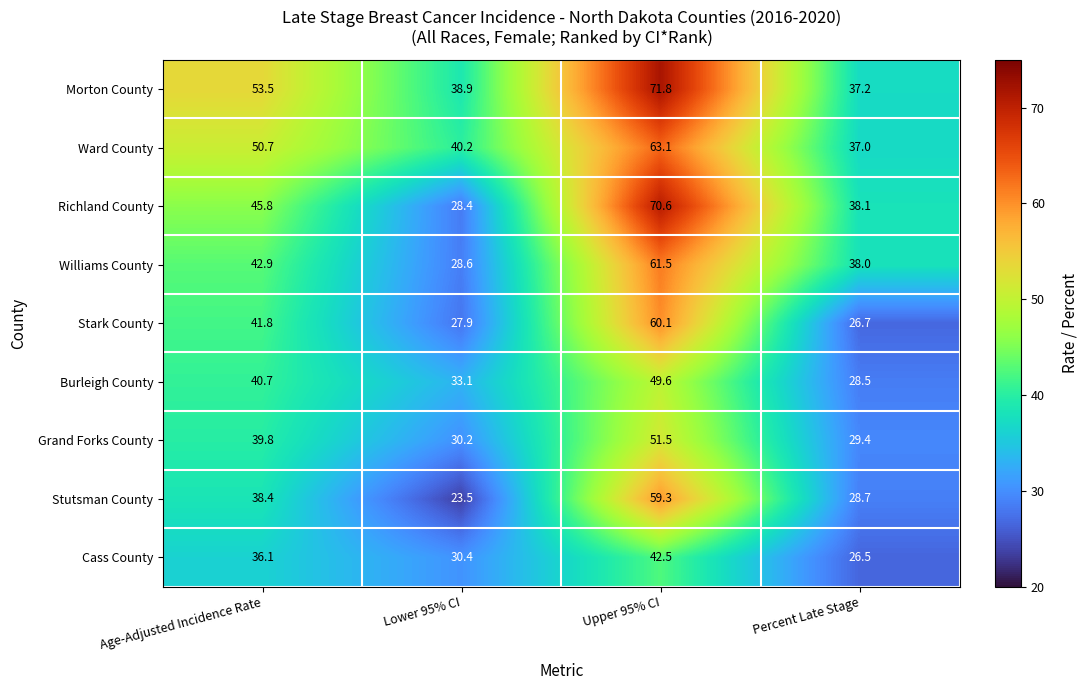

What is the maximum value for Burleigh County?

49.6